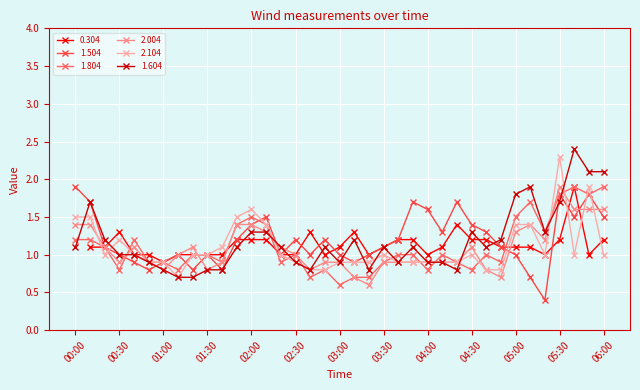

What is the value of the 2.004 point at the 33rd from the left?

1.2